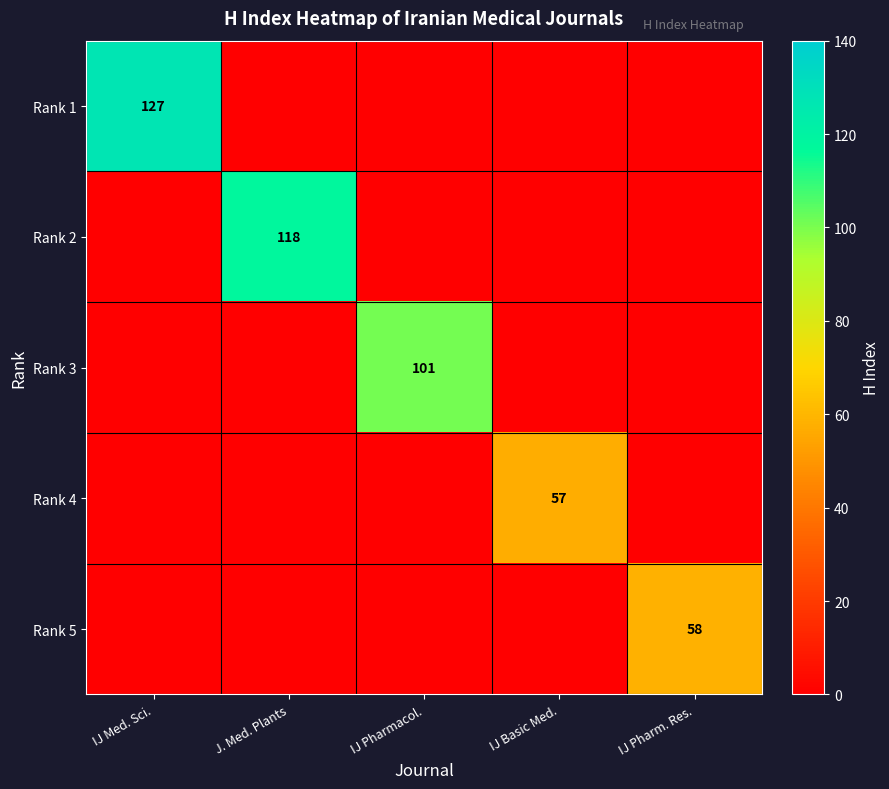

The Rank 4 series shows 23 at IJ Basic Med.. True or false?

False